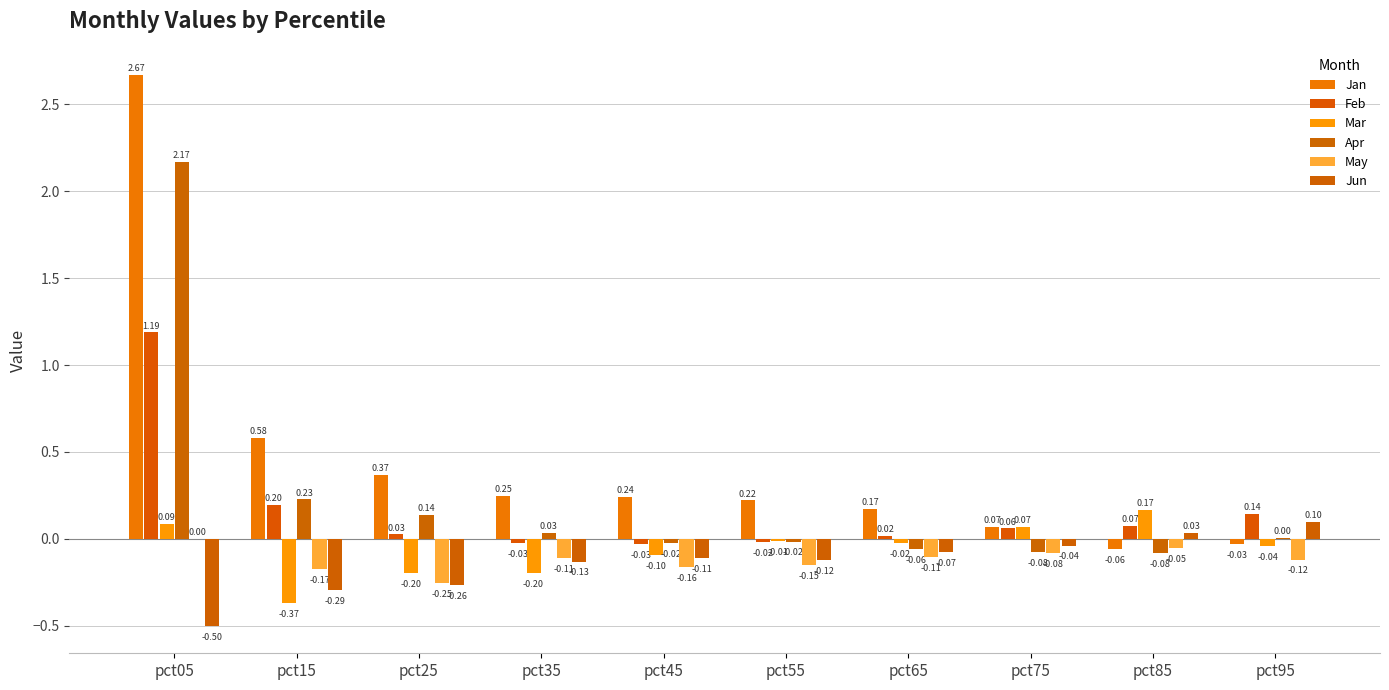

What is the sum of all Jan values?

4.5